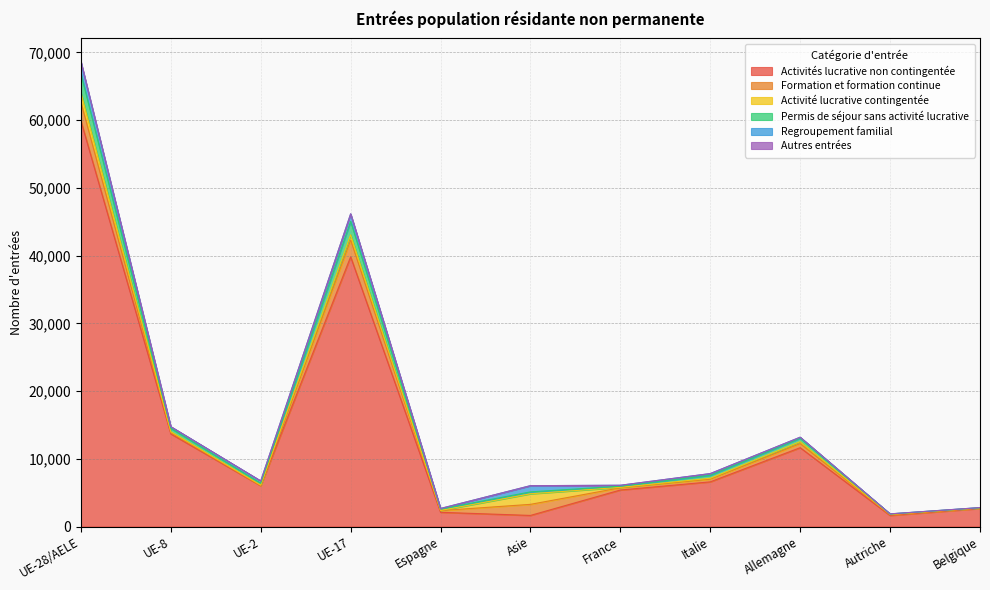

At which category is the sum across all series the highest?

UE-28/AELE